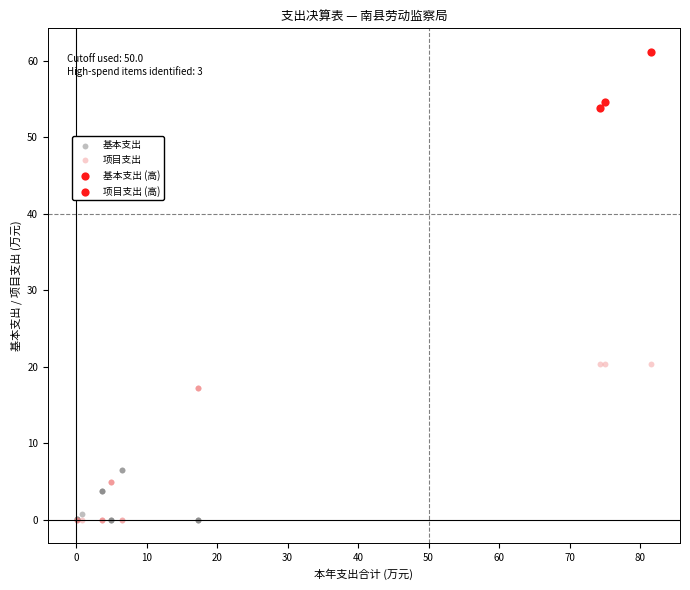

Which series has the widest spread of Y values?

项目支出